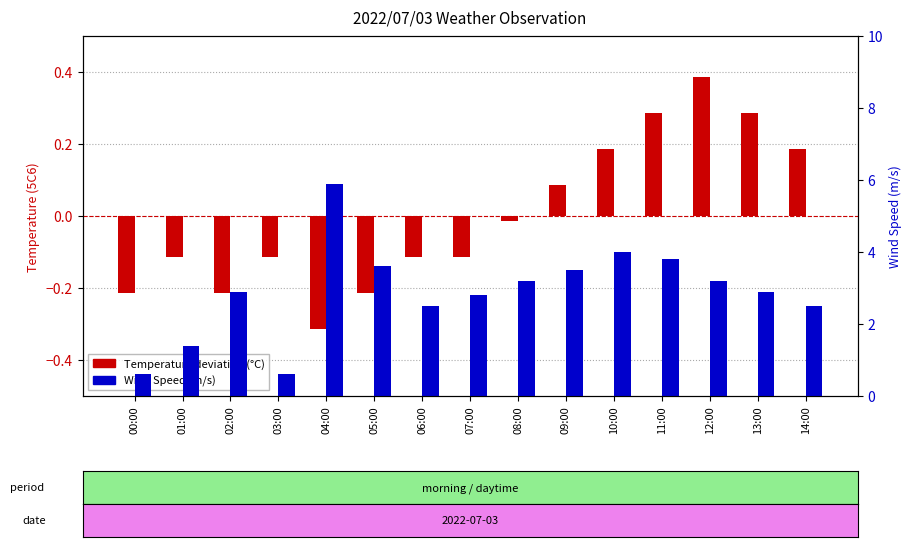

Which series has the largest range (max minus min)?

Wind Speed (m/s)